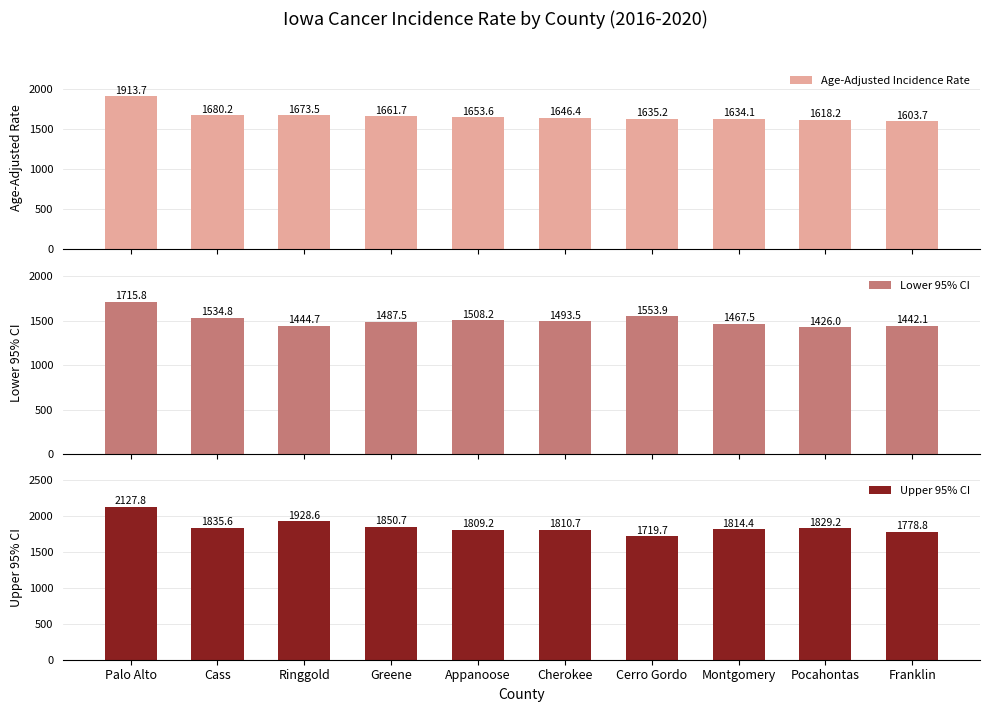

What is the maximum value for Age-Adjusted Incidence Rate?

1913.7